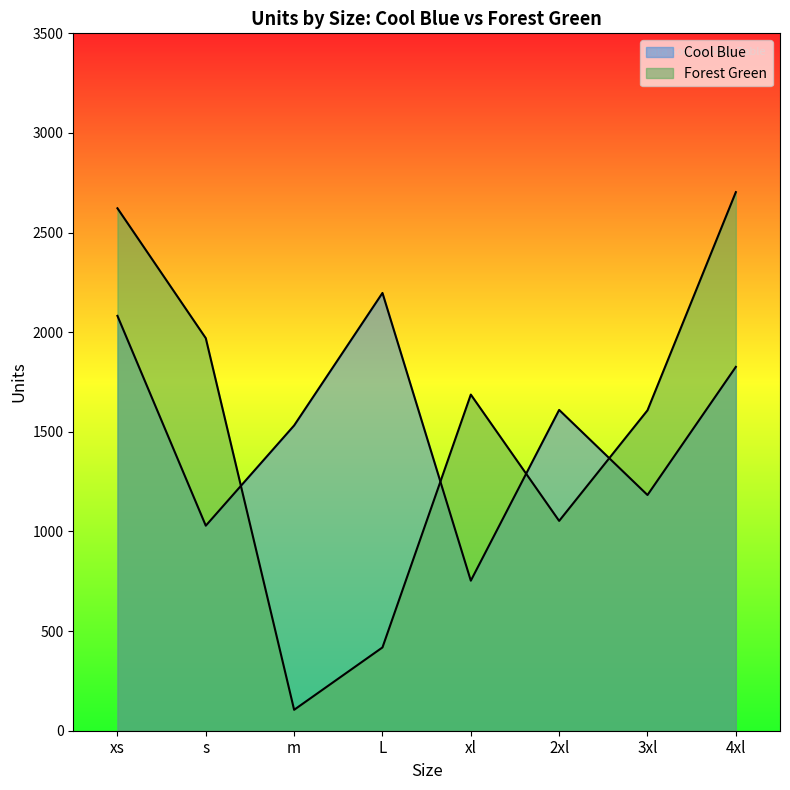

How many lines are shown in the chart?

2